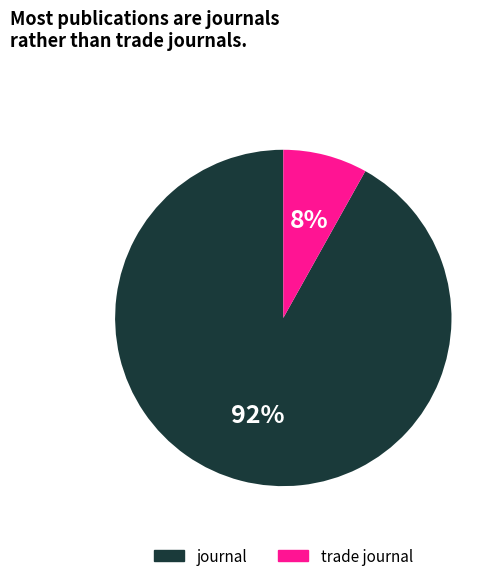

Which category has the biggest portion of the pie?

journal